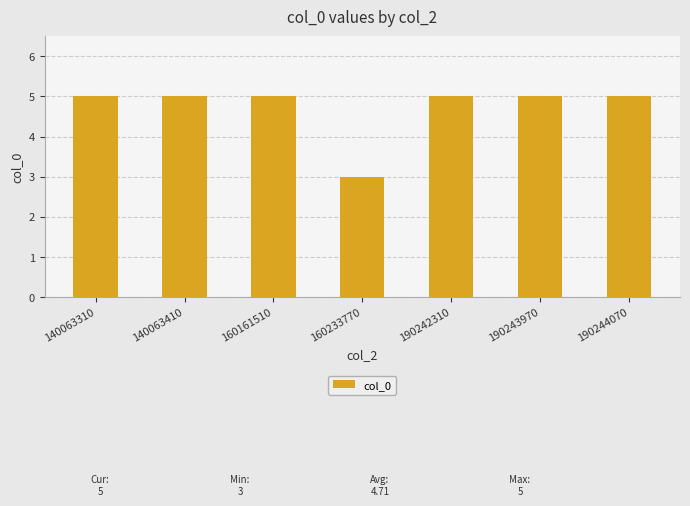

What is the minimum value shown in the chart?

3